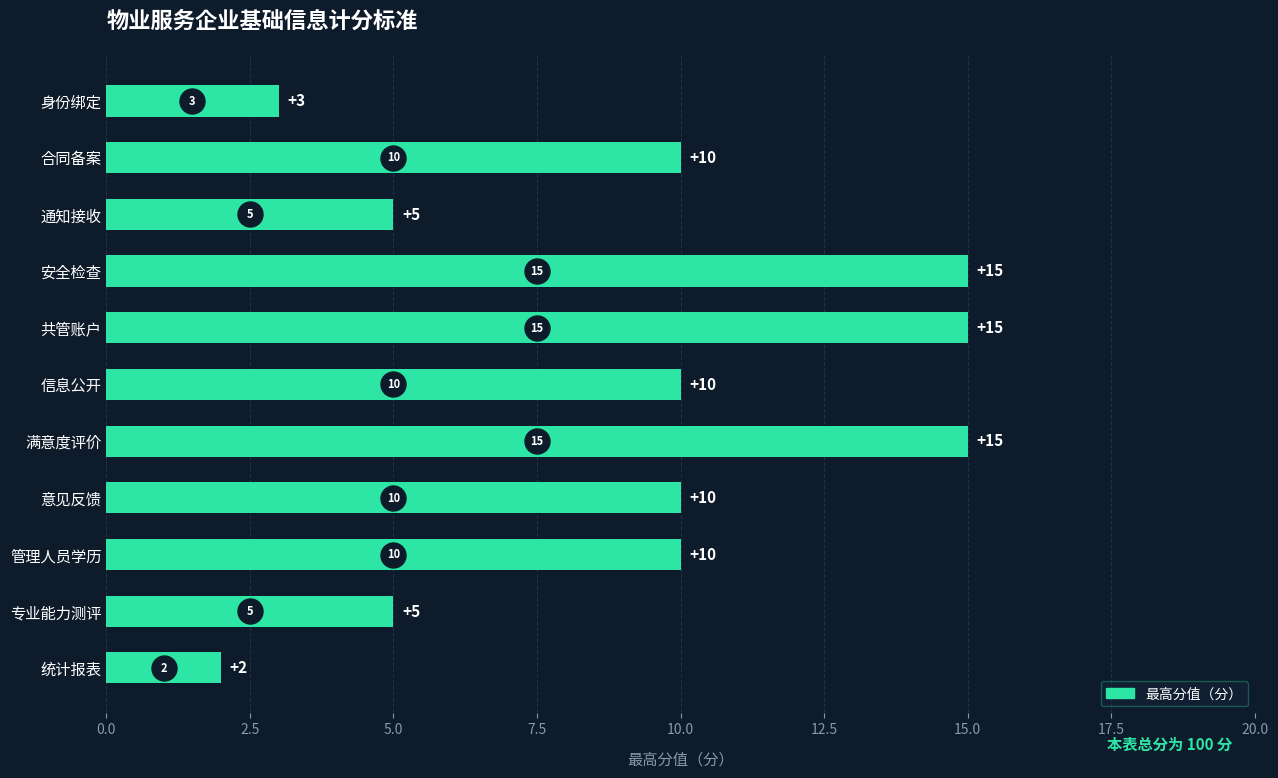

How many categories are shown in the chart?

11